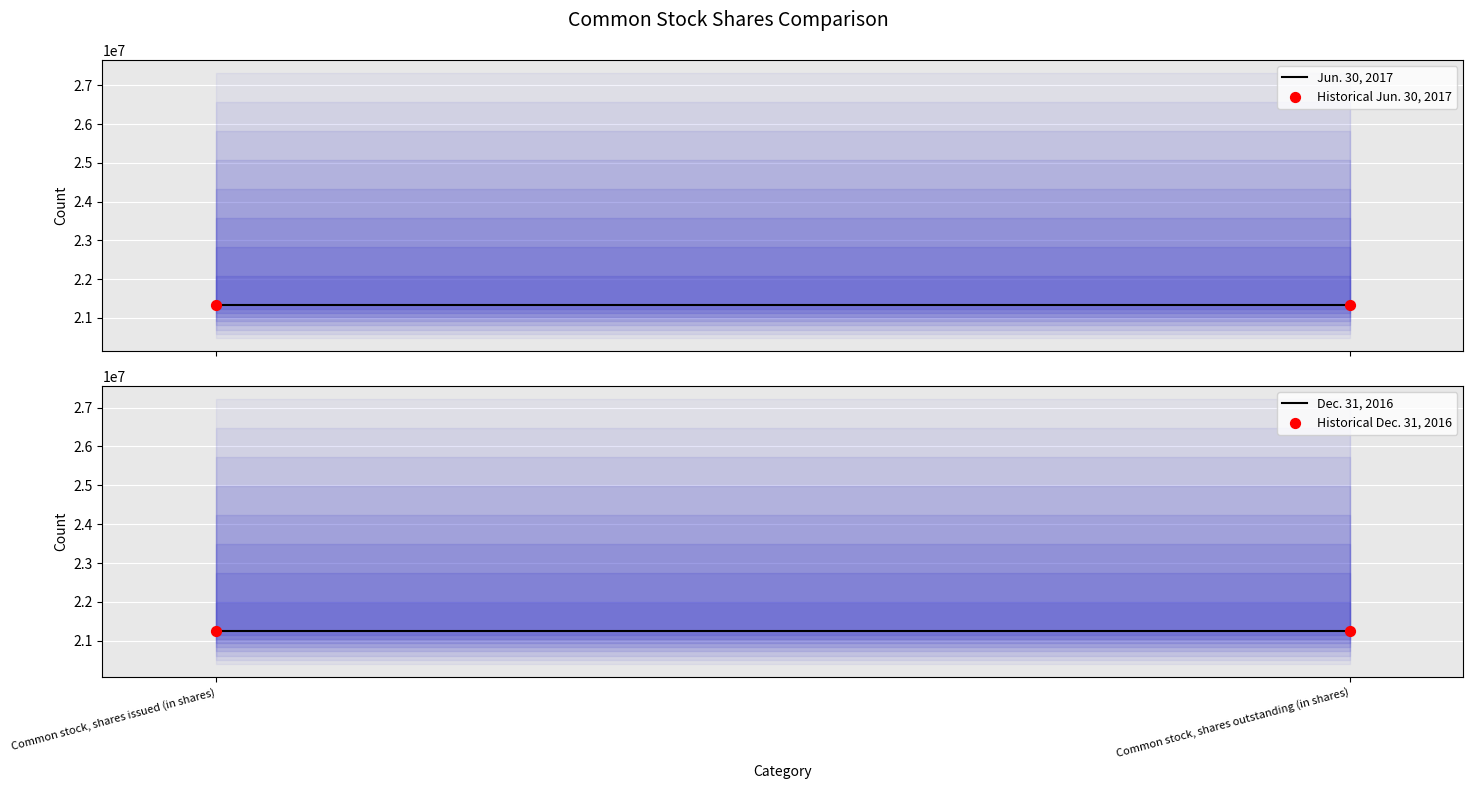

At how many categories does at least one series exceed 21330175?

2